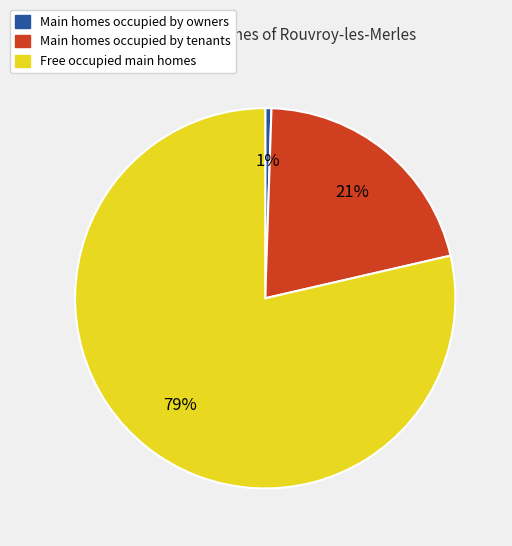

To the nearest percent, what is the combined percentage of Free occupied main homes and Main homes occupied by tenants?

99%